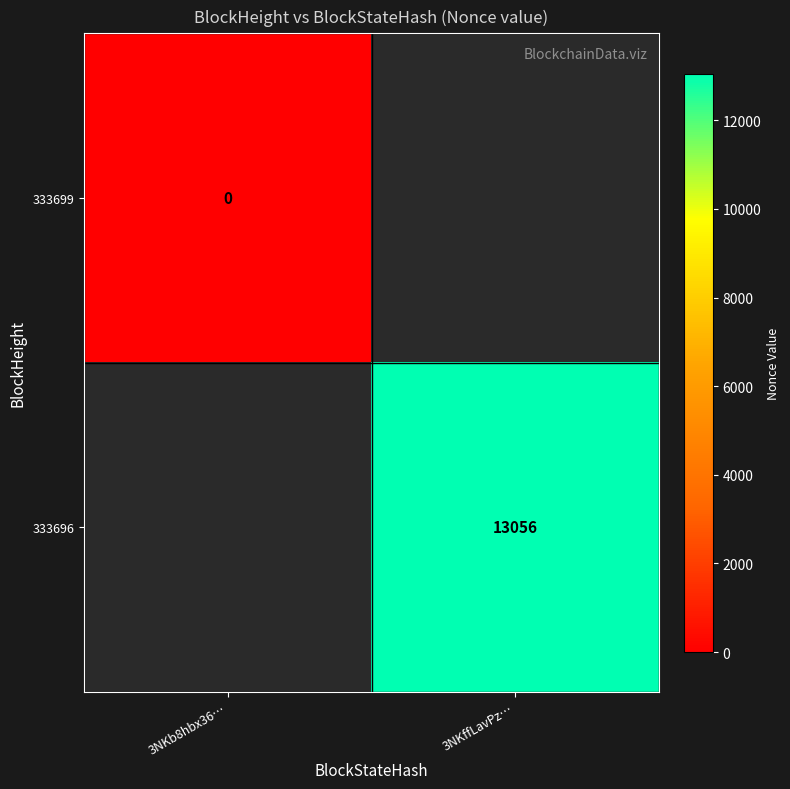

How many series are shown in this chart?

2